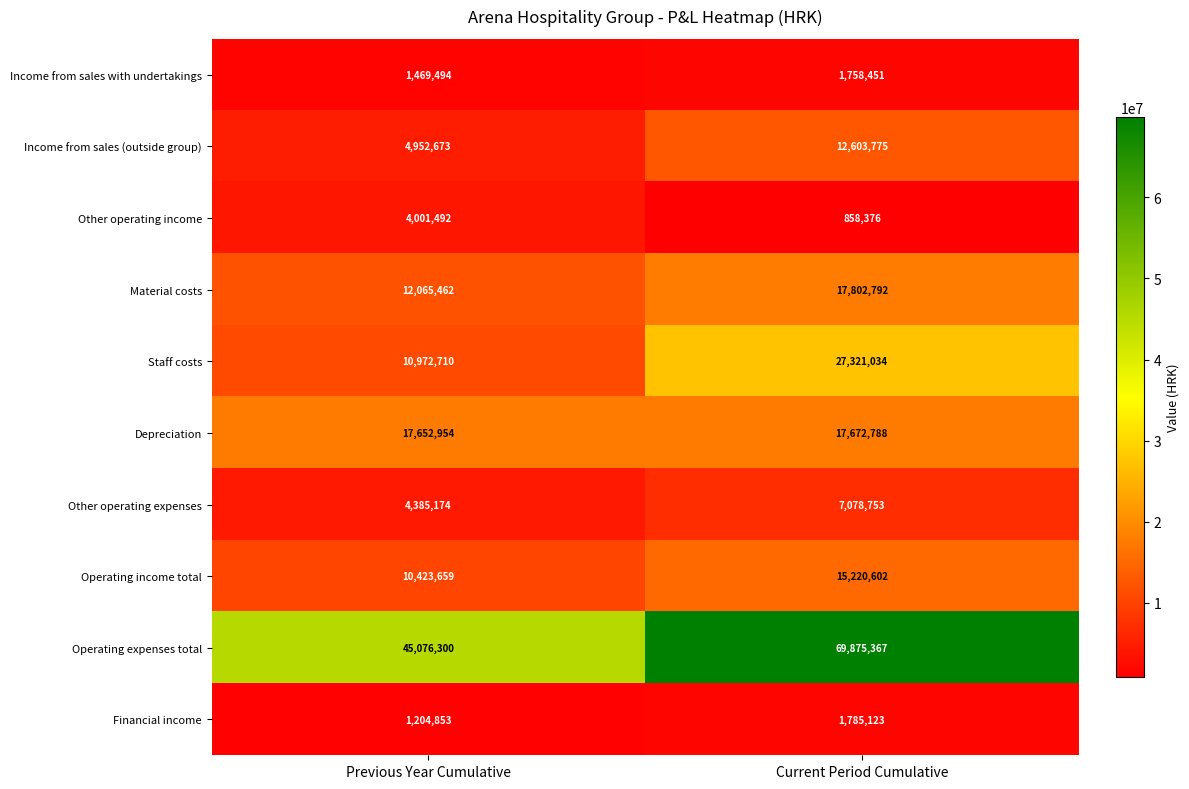

True or false: Operating income total has a value of 9036597 at Current Period Cumulative.

False